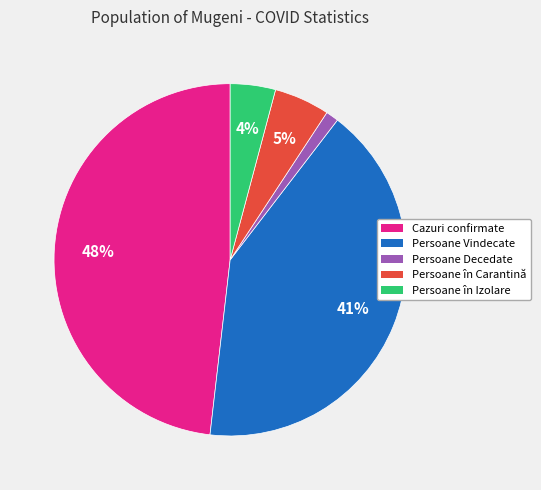

How many segments does this pie chart have?

5